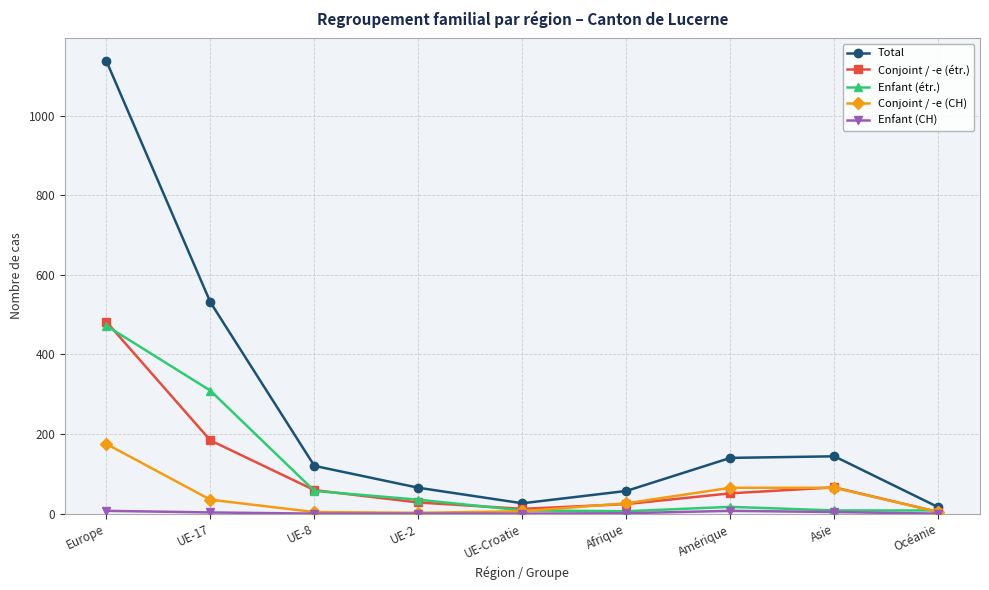

Between UE-17 and UE-Croatie, which series saw the biggest shift?

Total